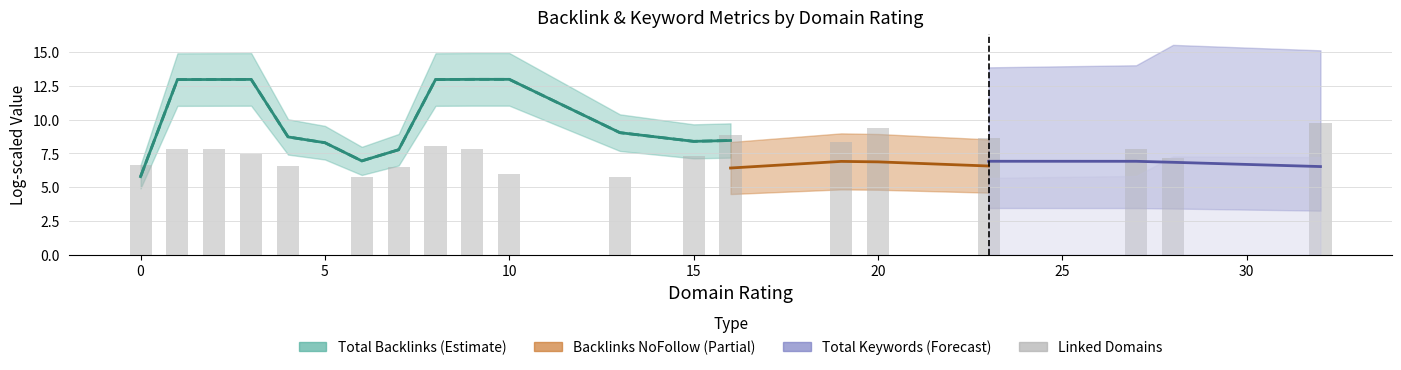

At which label is the value closest to 4?

25